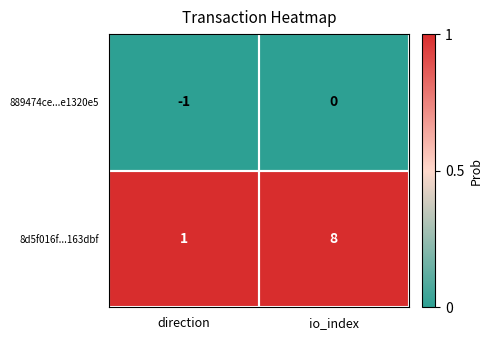

The value of 8d5f016f...163dbf at direction is 2. True or false?

False